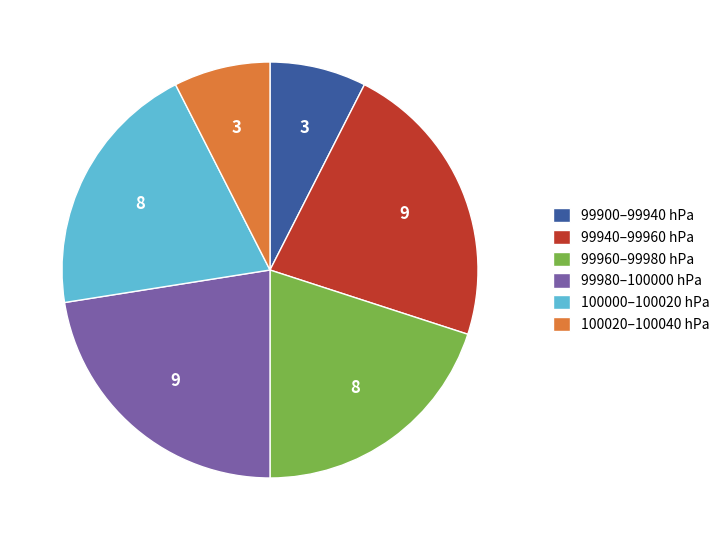

The 99940–99960 hPa slice represents 22% of the pie. True or false?

True